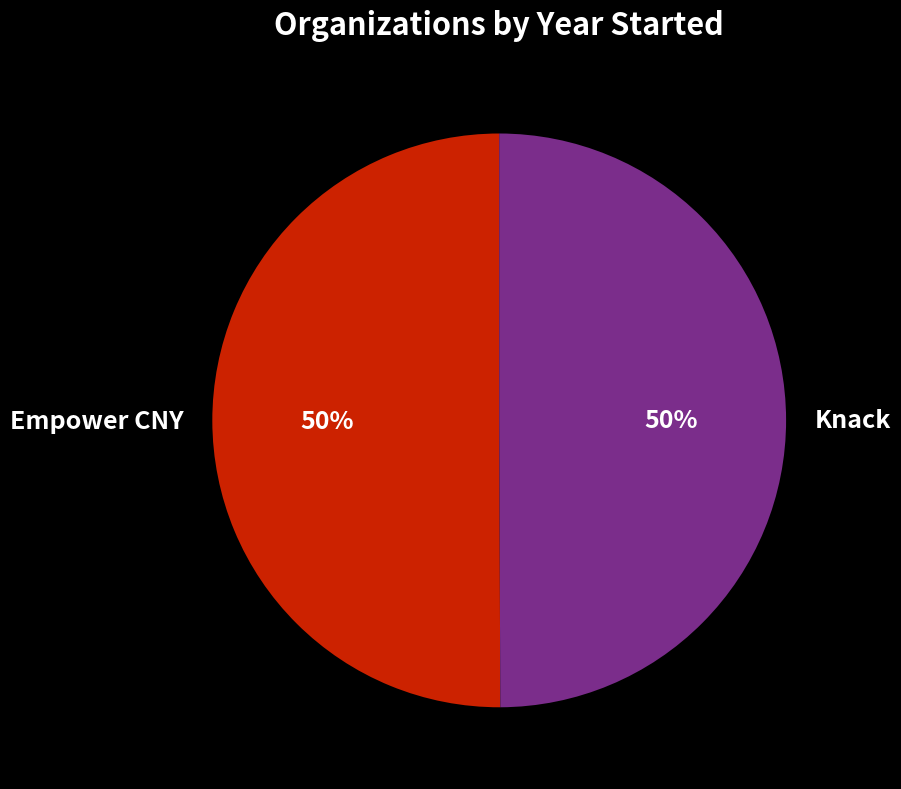

True or false: Knack accounts for 64% of the total.

False